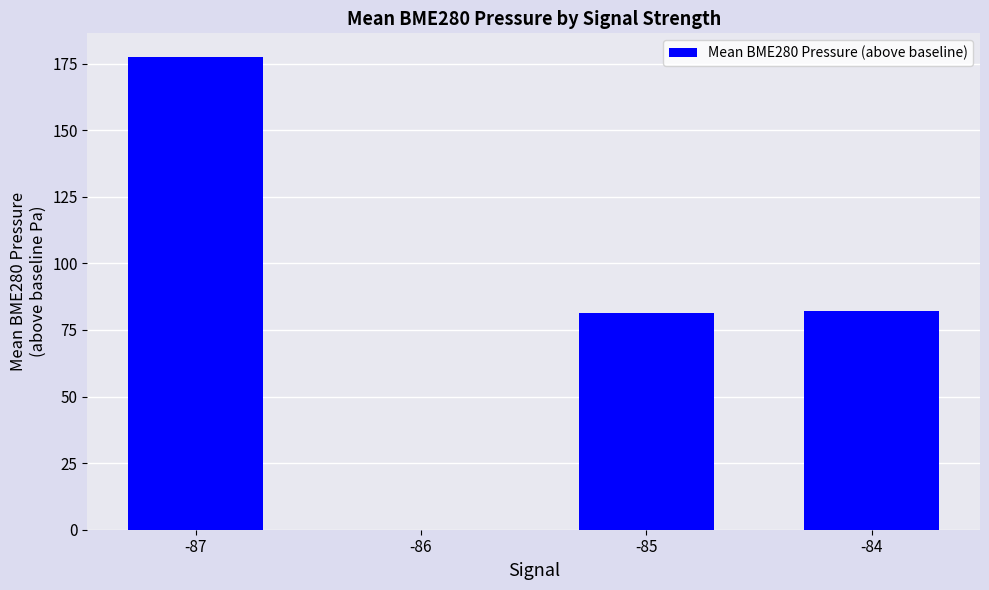

The value at -84 is 82.0. True or false?

True